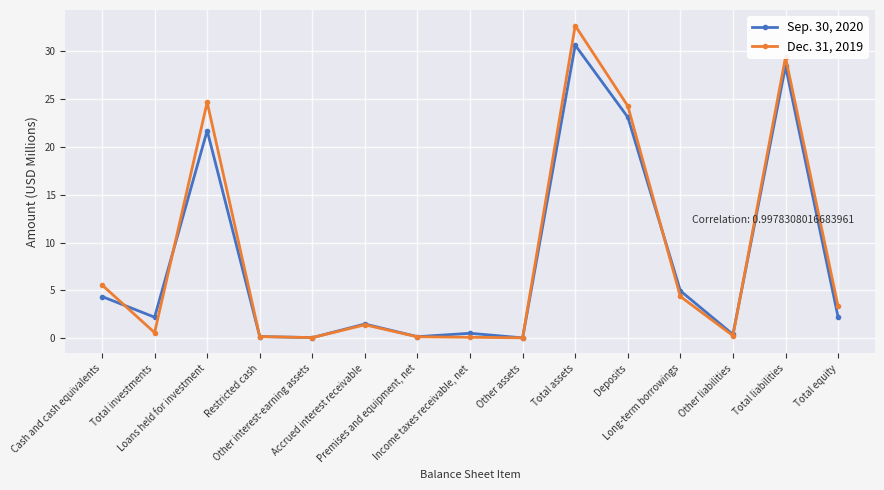

What is the maximum value for Dec. 31, 2019?

32.7